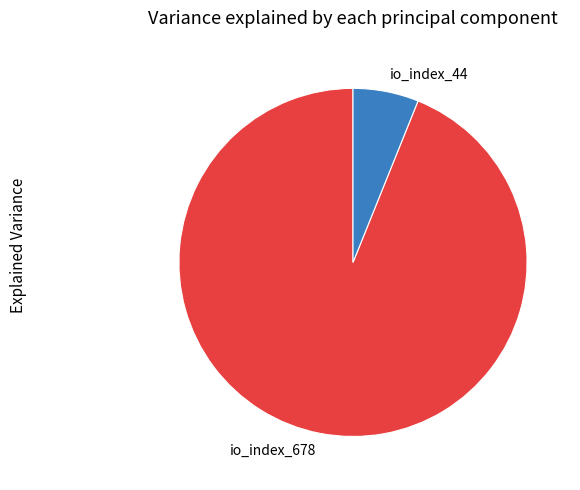

Rank the categories by value from lowest to highest.

io_index_44, io_index_678